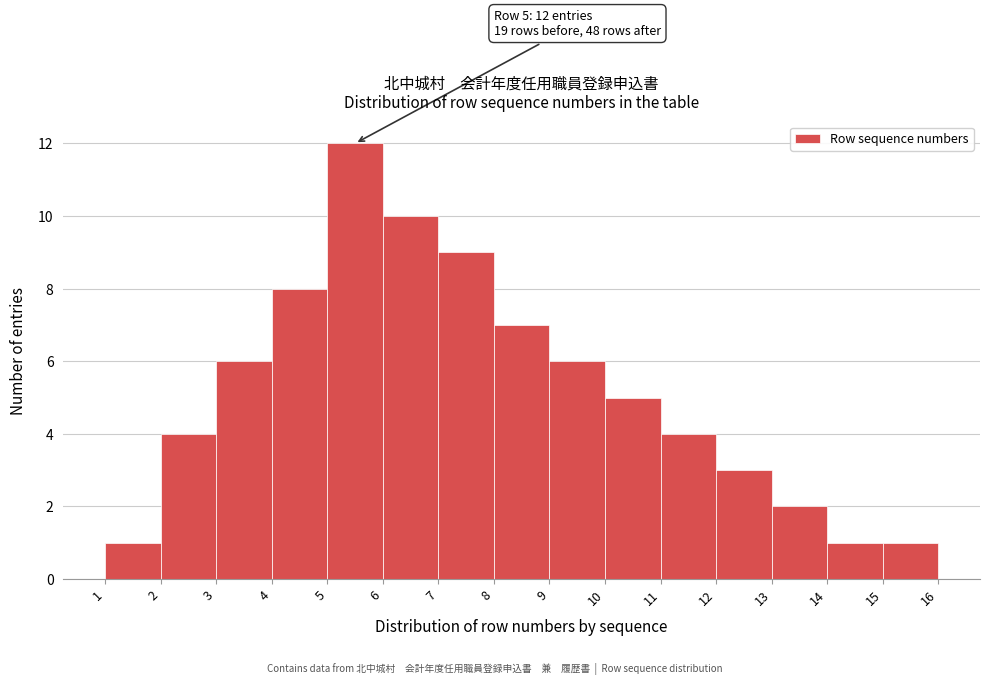

Over which range of the x-axis is the bar tallest?

5 to 6